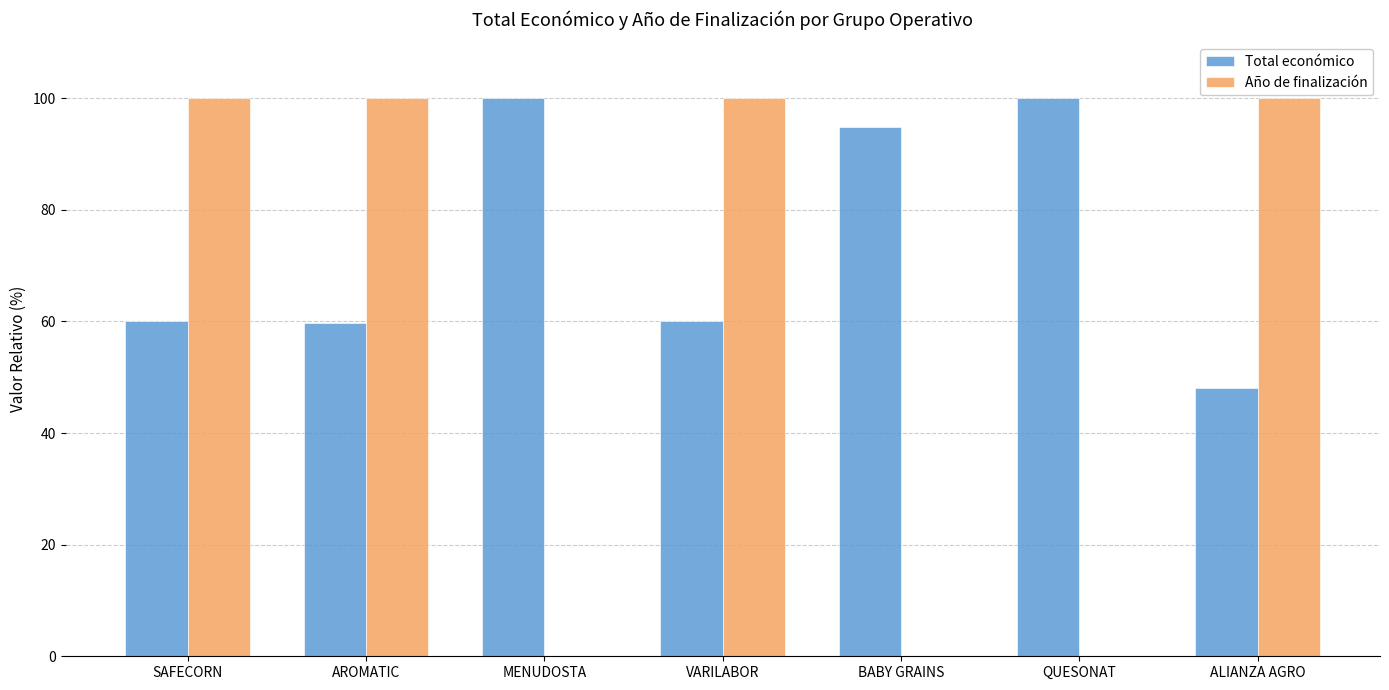

Are the bars horizontal?

No